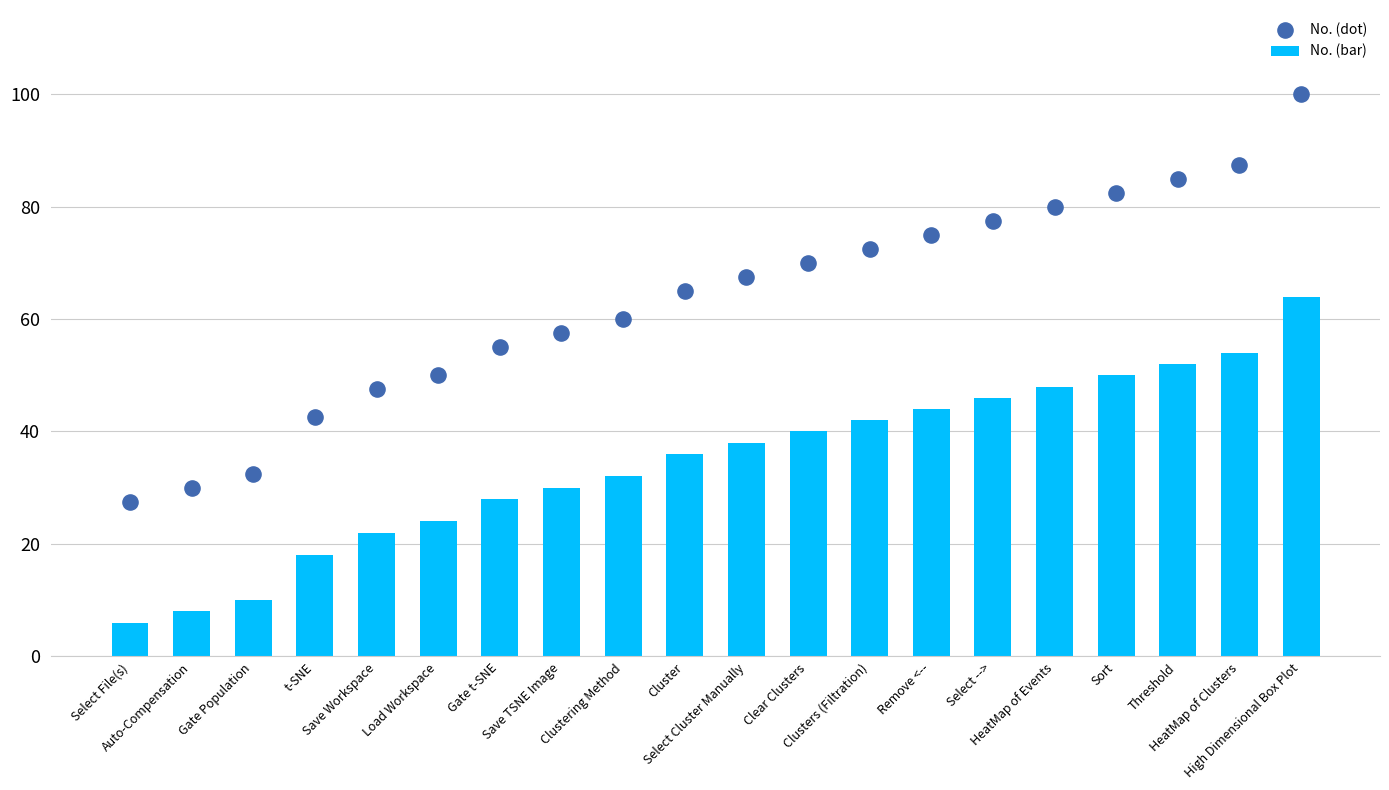

What are all the series names shown in the legend?

No. (bar), No. (dot)